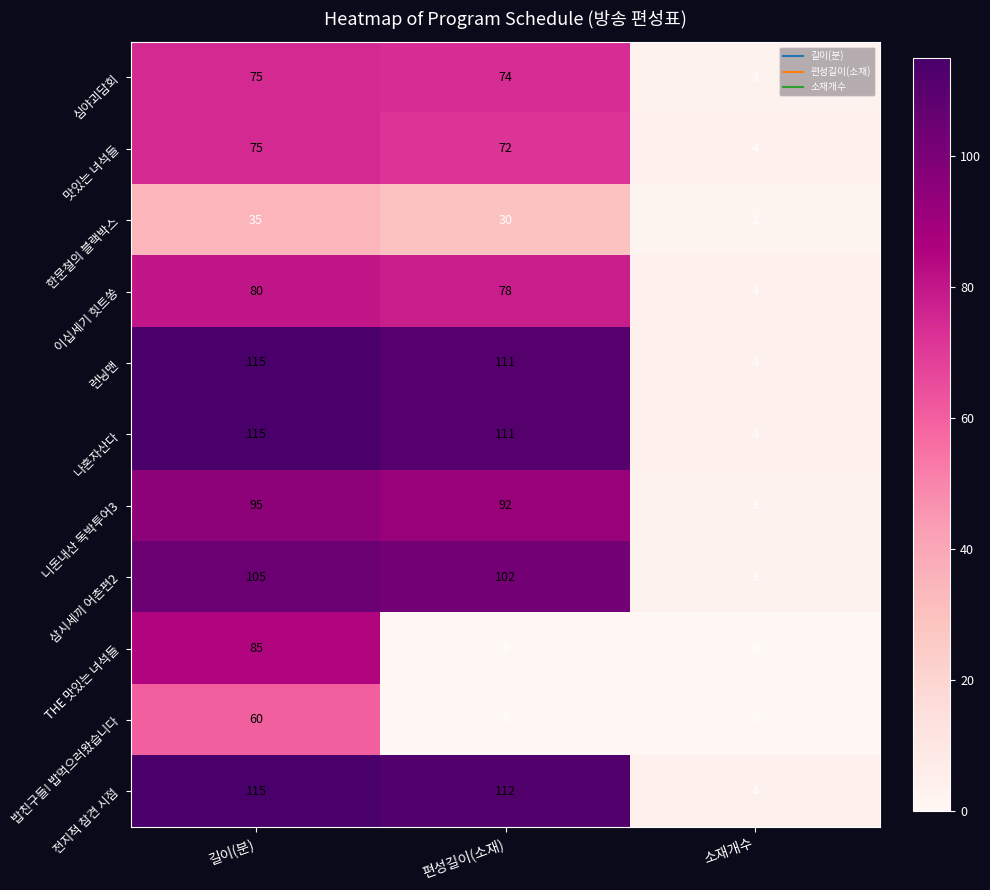

Which series has the largest total across all categories?

전지적 참견 시점